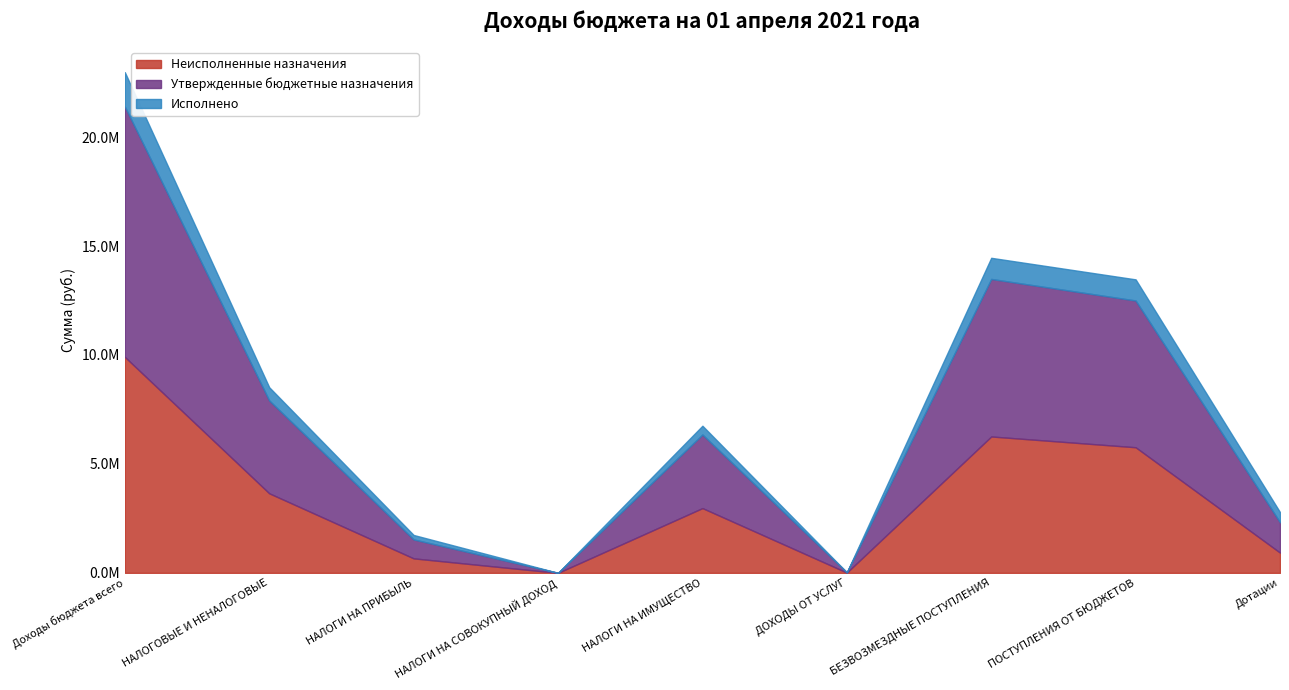

Count the number of categories in the chart.

9